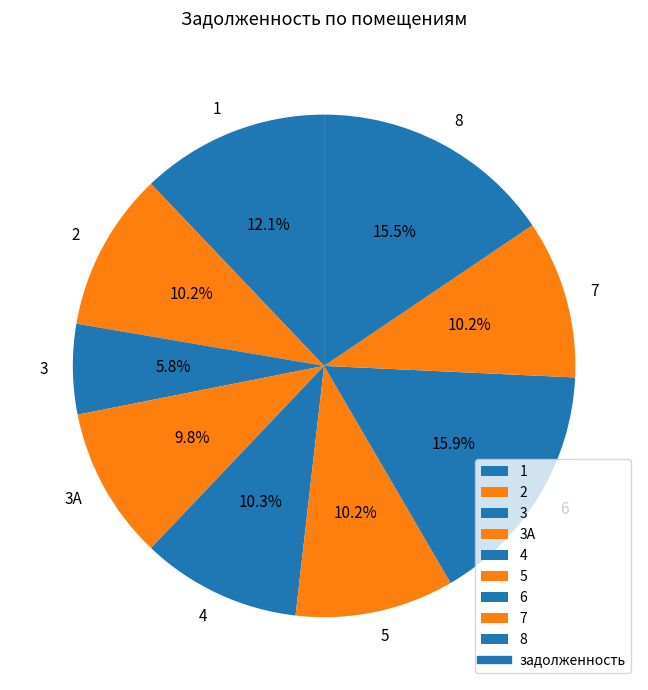

To the nearest percent, what is the average slice percentage?

11%